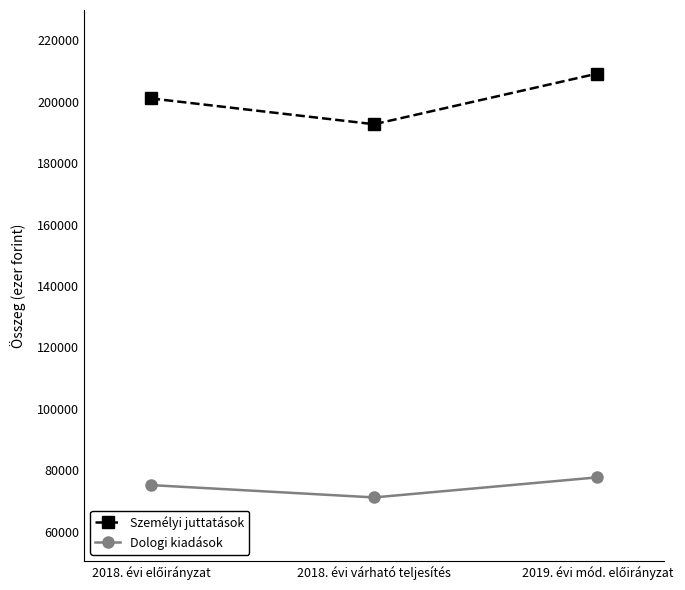

Is this an area chart (filled region under the line)?

No